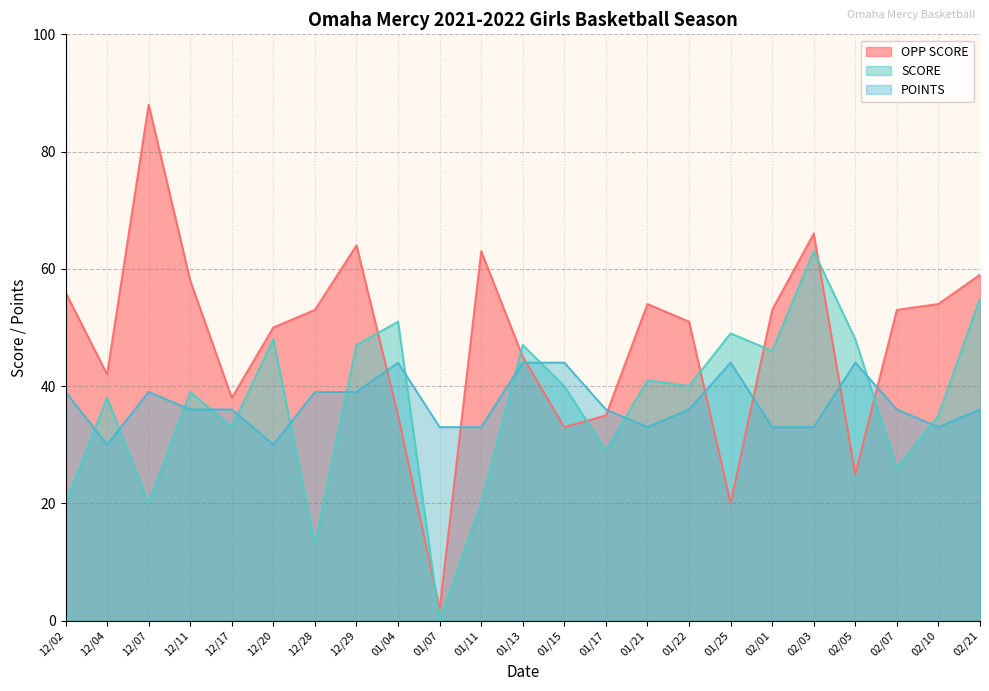

At which category is the sum across all series the highest?

02/03